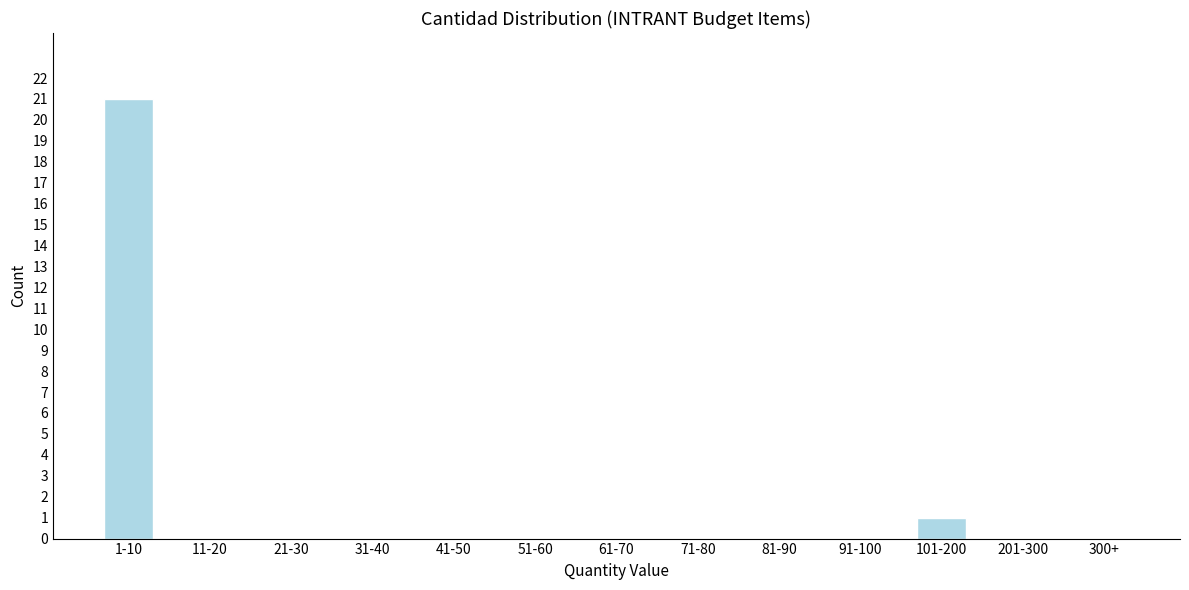

Reading left to right, what are all the values shown in this chart?

1-10=21	11-20=0	21-30=0	31-40=0	41-50=0	51-60=0	61-70=0	71-80=0	81-90=0	91-100=0	101-200=1	201-300=0	300+=0